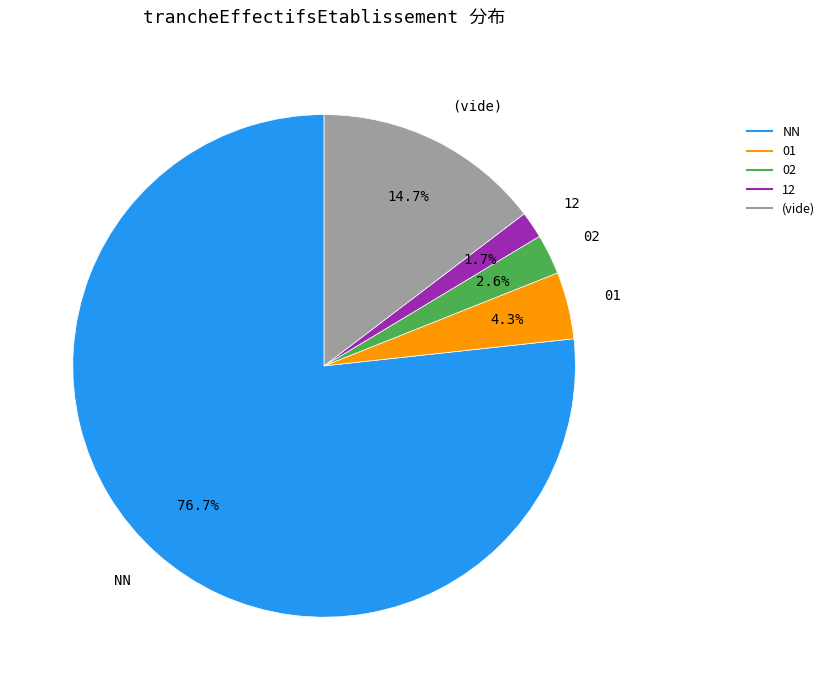

Is there any slice that represents more than half of the pie?

Yes